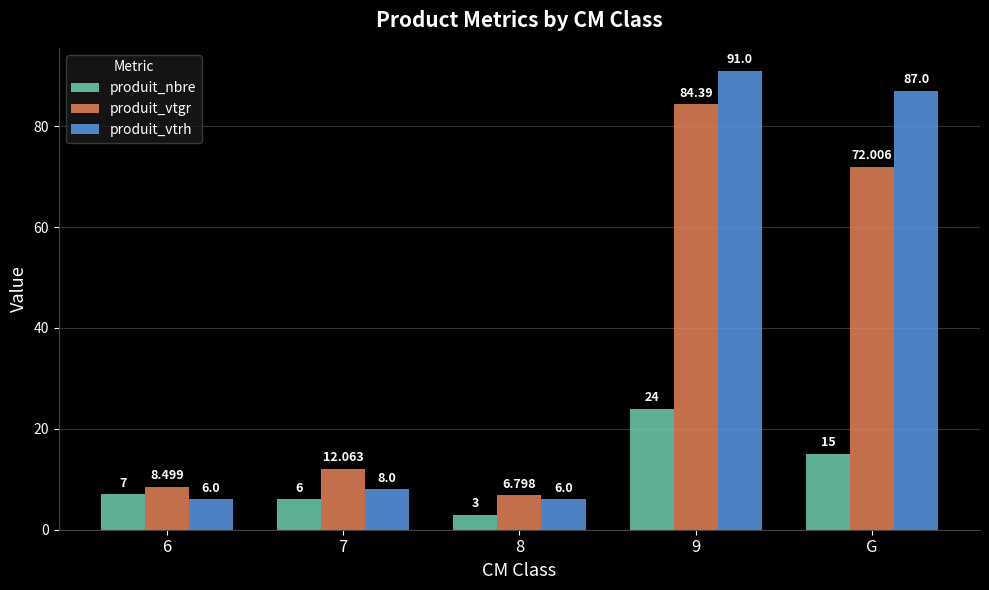

List the series in order of their peak value, lowest first.

produit_nbre, produit_vtgr, produit_vtrh